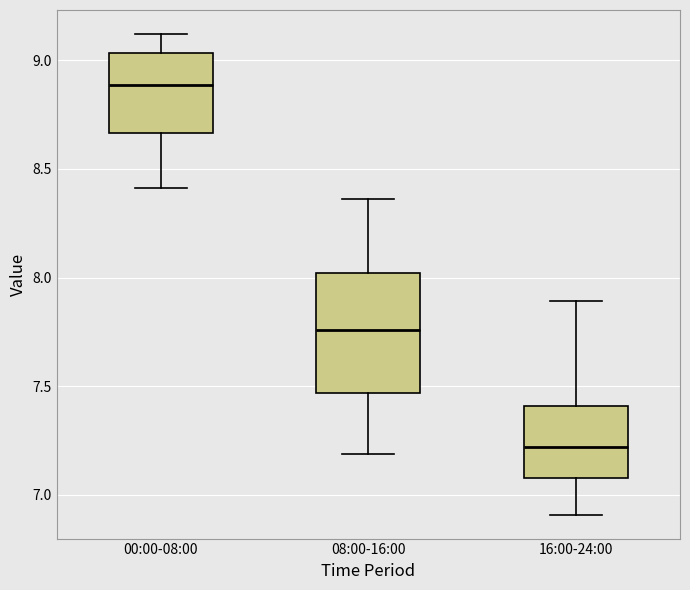

Which box has the lowest median line?

16:00-24:00